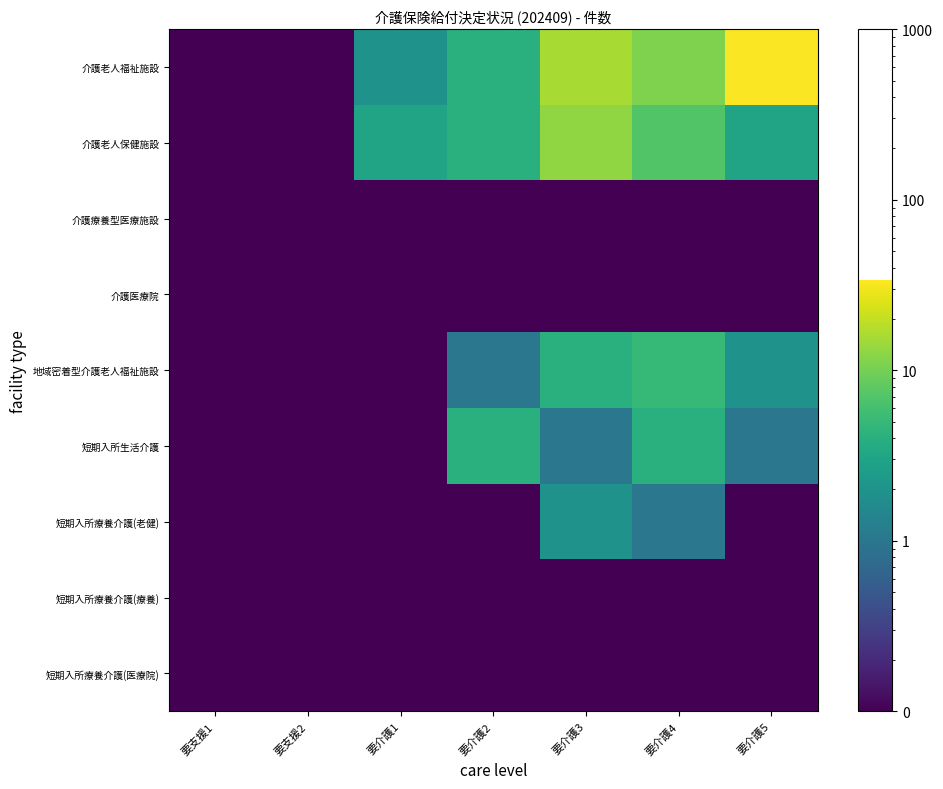

At which category is the sum across all series the highest?

要介護5